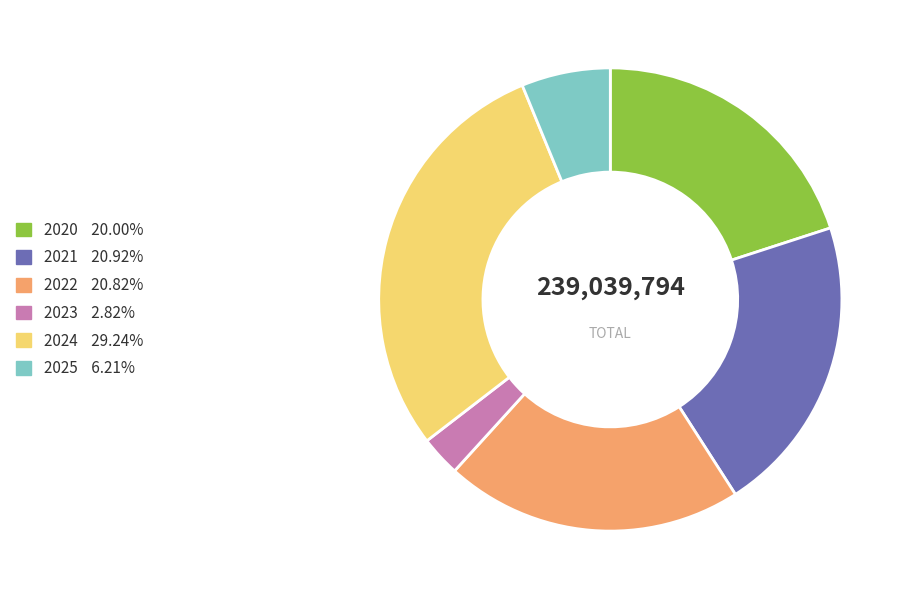

Is there a majority slice in this chart?

No